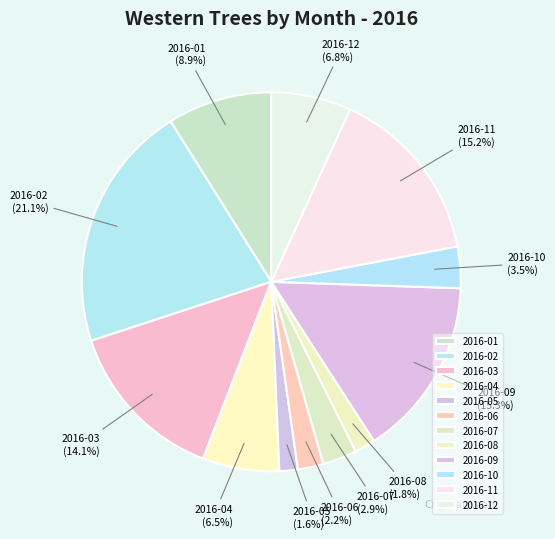

How much of the chart is everything except 2016-06?

97.8%